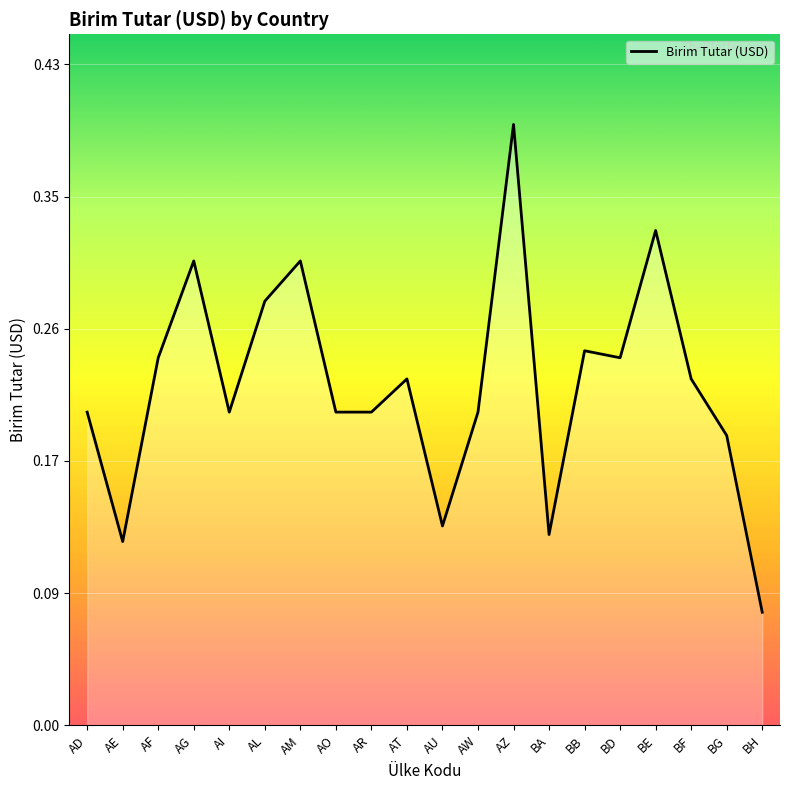

Is it true that the value at AD is 0.1?

False